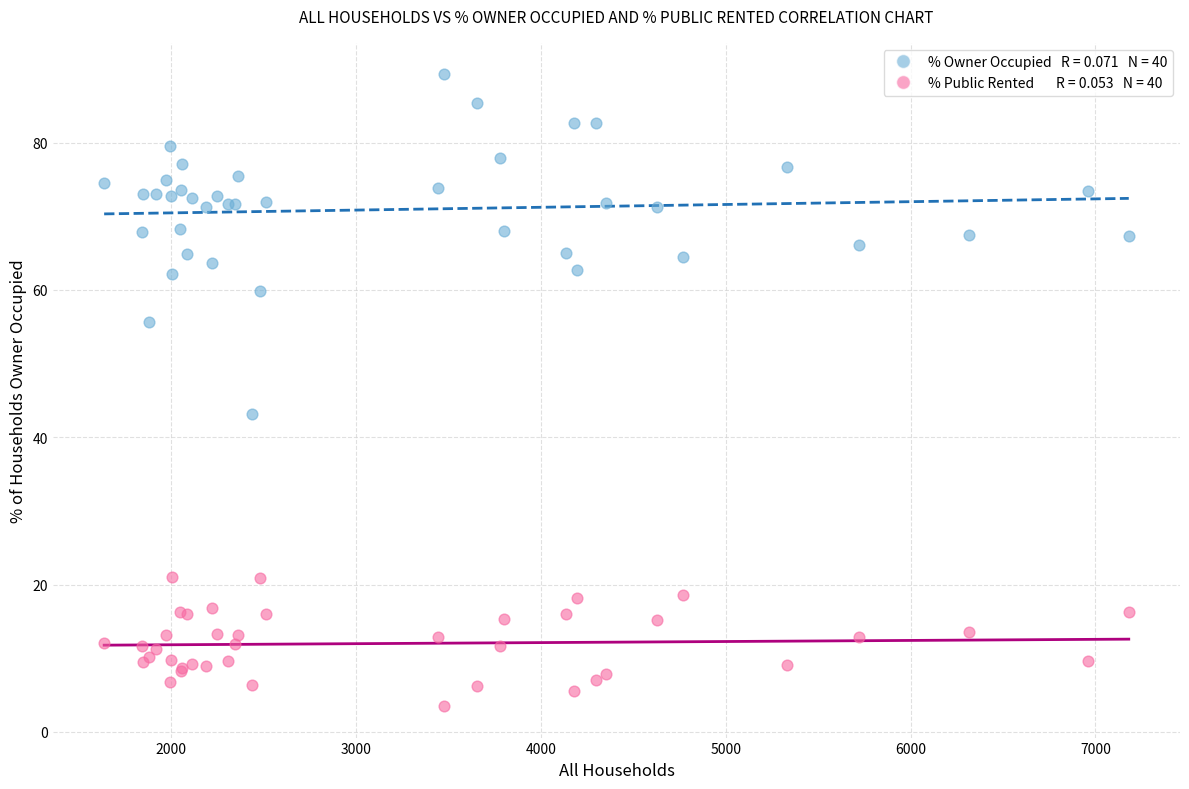

Across all series, what Y value is closest to 46?

43.2